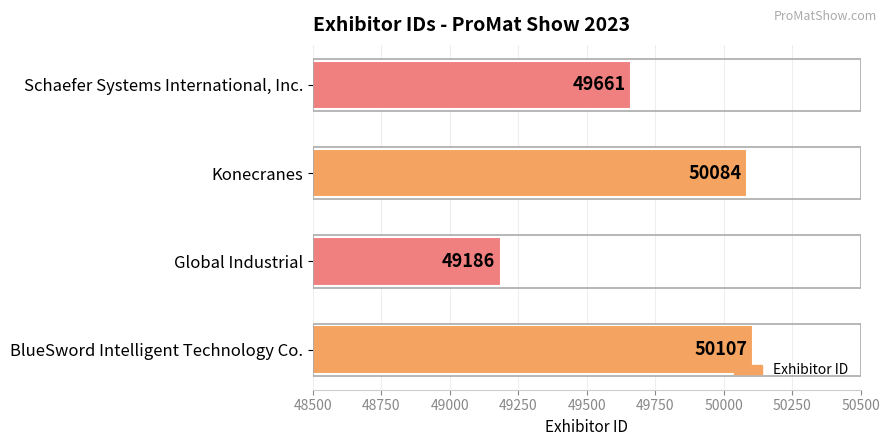

Is it true that the value at Konecranes is 14451?

False